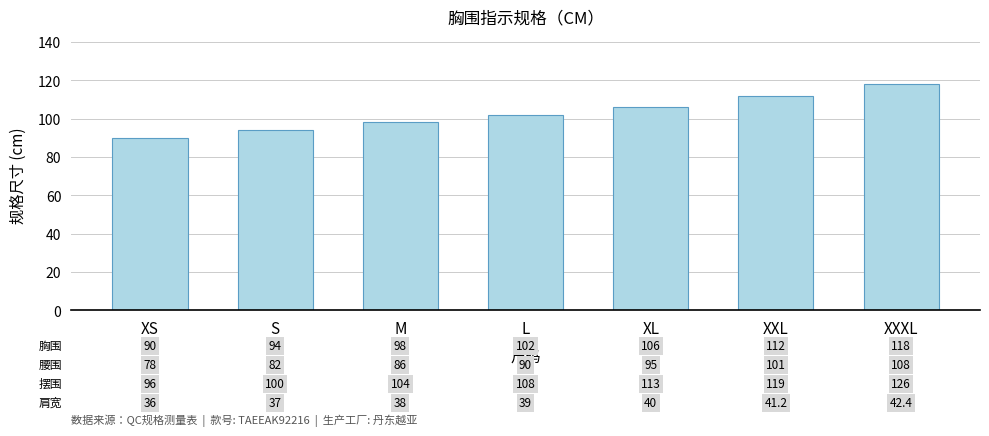

What is the change in value from XS to XXL?

+22